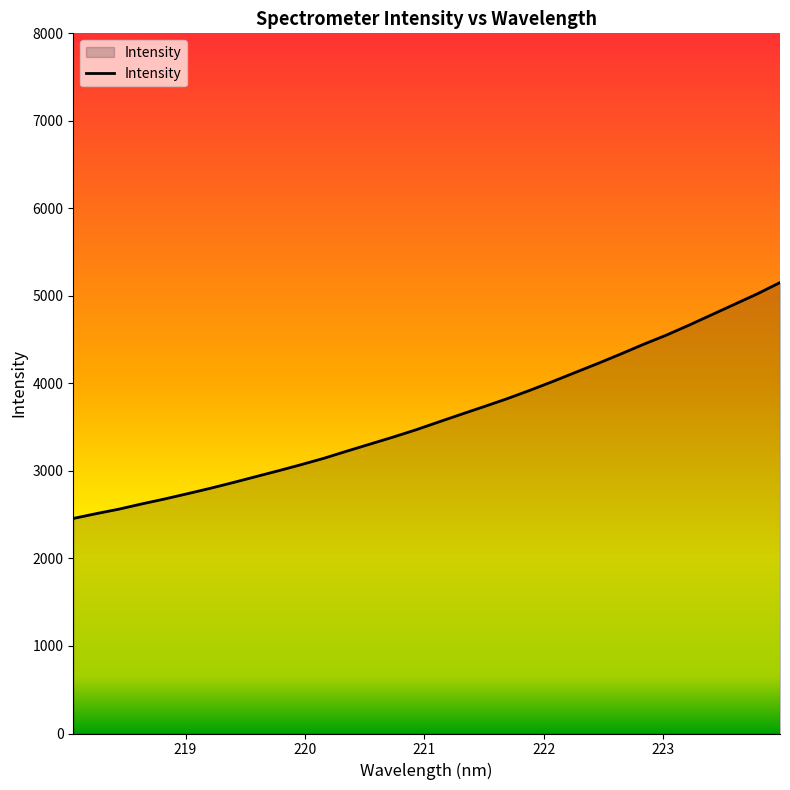

How many lines are shown in the chart?

1